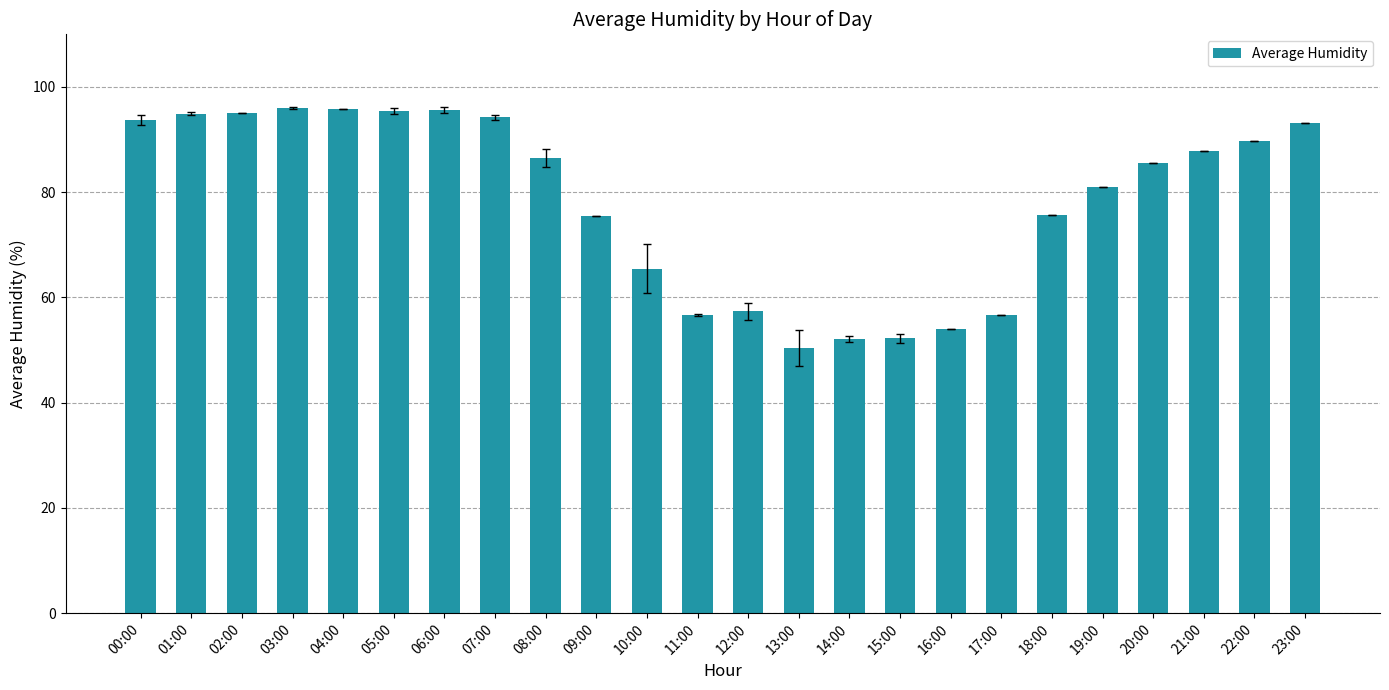

The chart shows a value of 95.8 at 04:00. True or false?

True